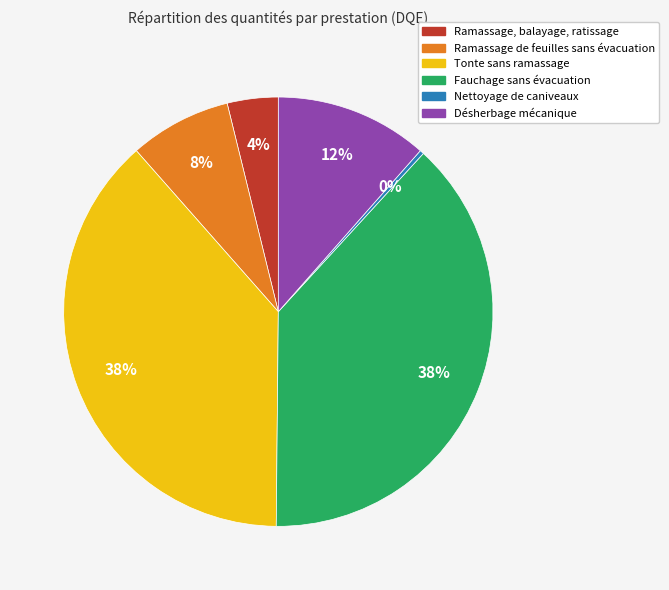

How many slices are in this pie chart?

6